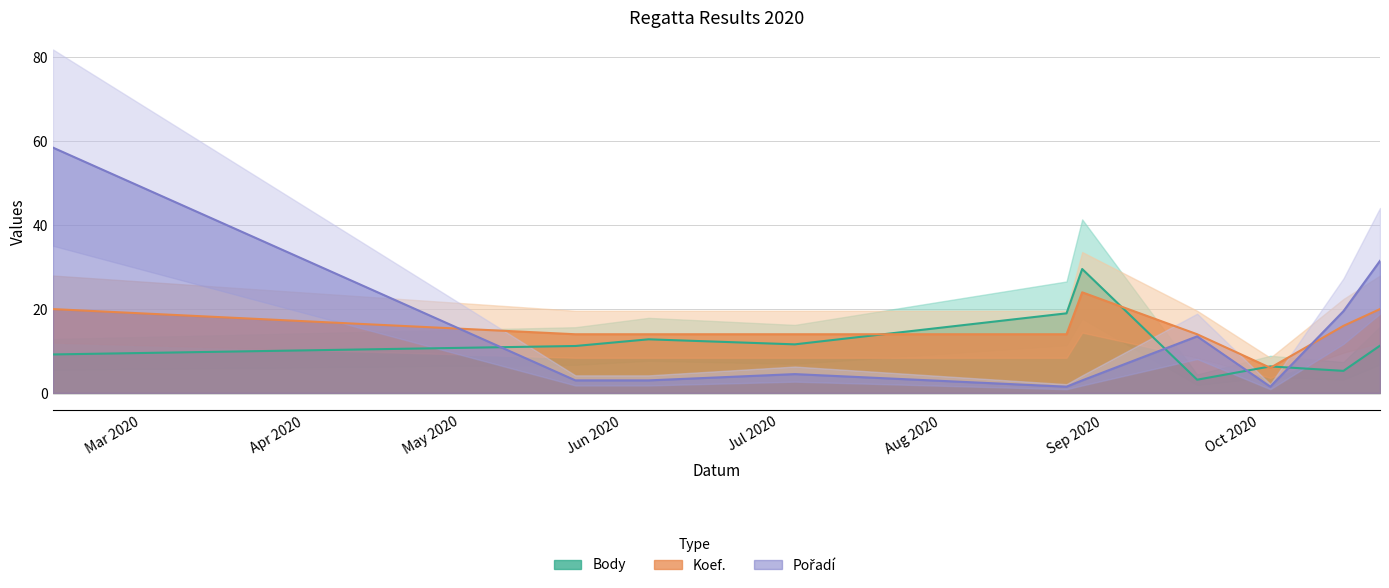

How many data points in Koef. are less than 14?

1